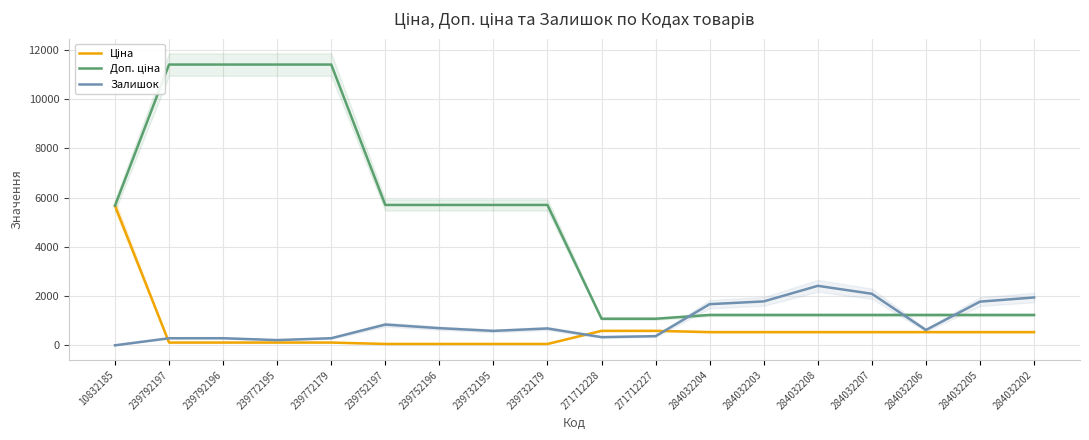

Which series has the widest spread of values?

Доп. ціна